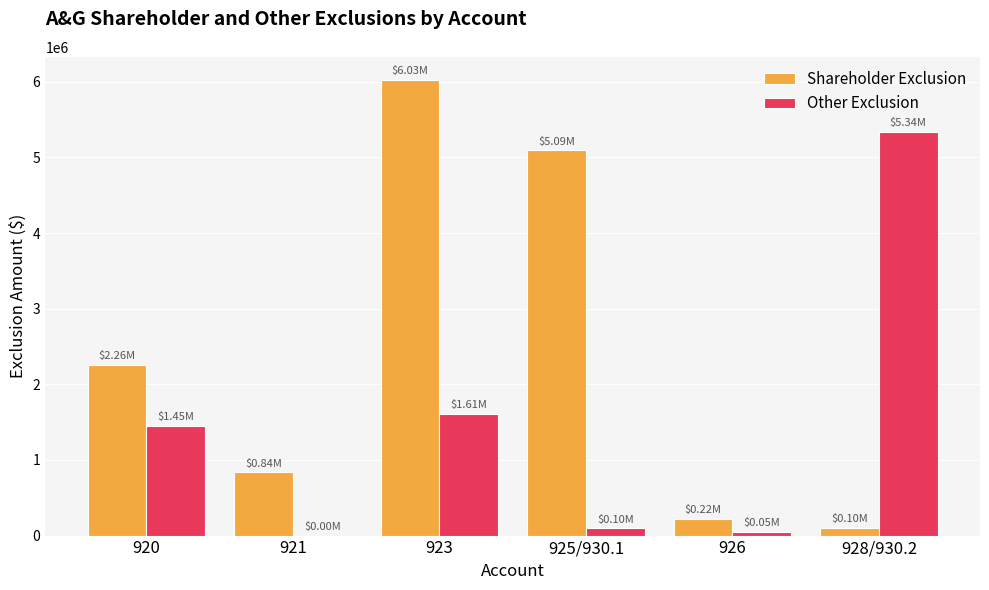

What is the sum of all Other Exclusion values?

8543357.4